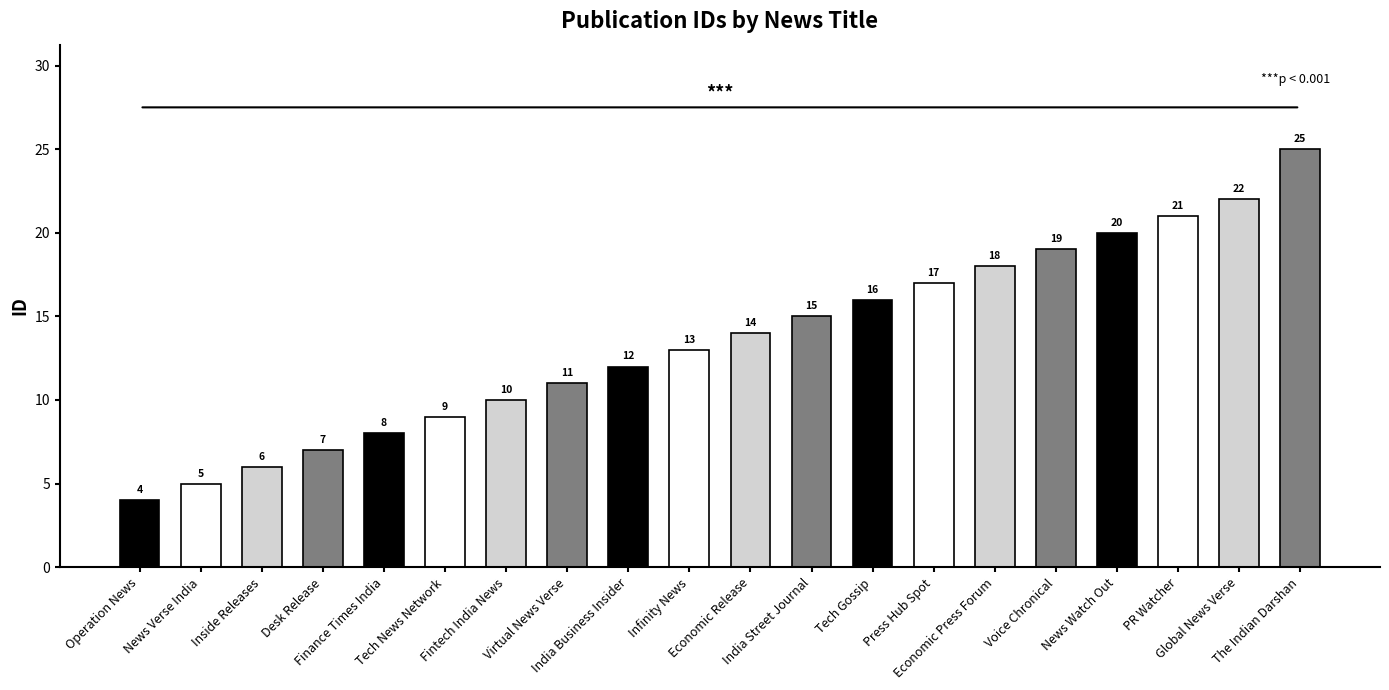

What is the average value?

14